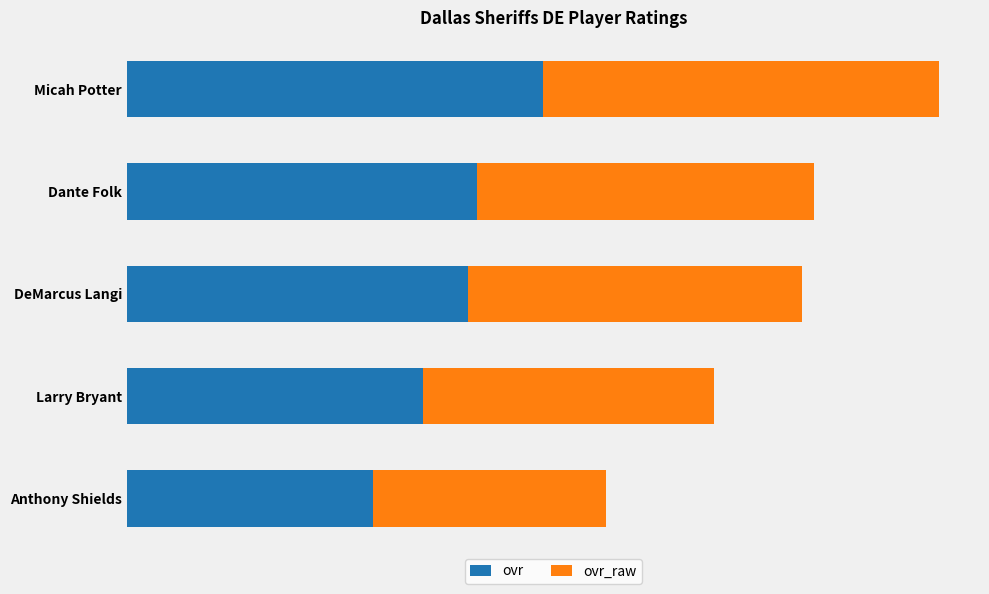

What are all the series names shown in the legend?

ovr, ovr_raw